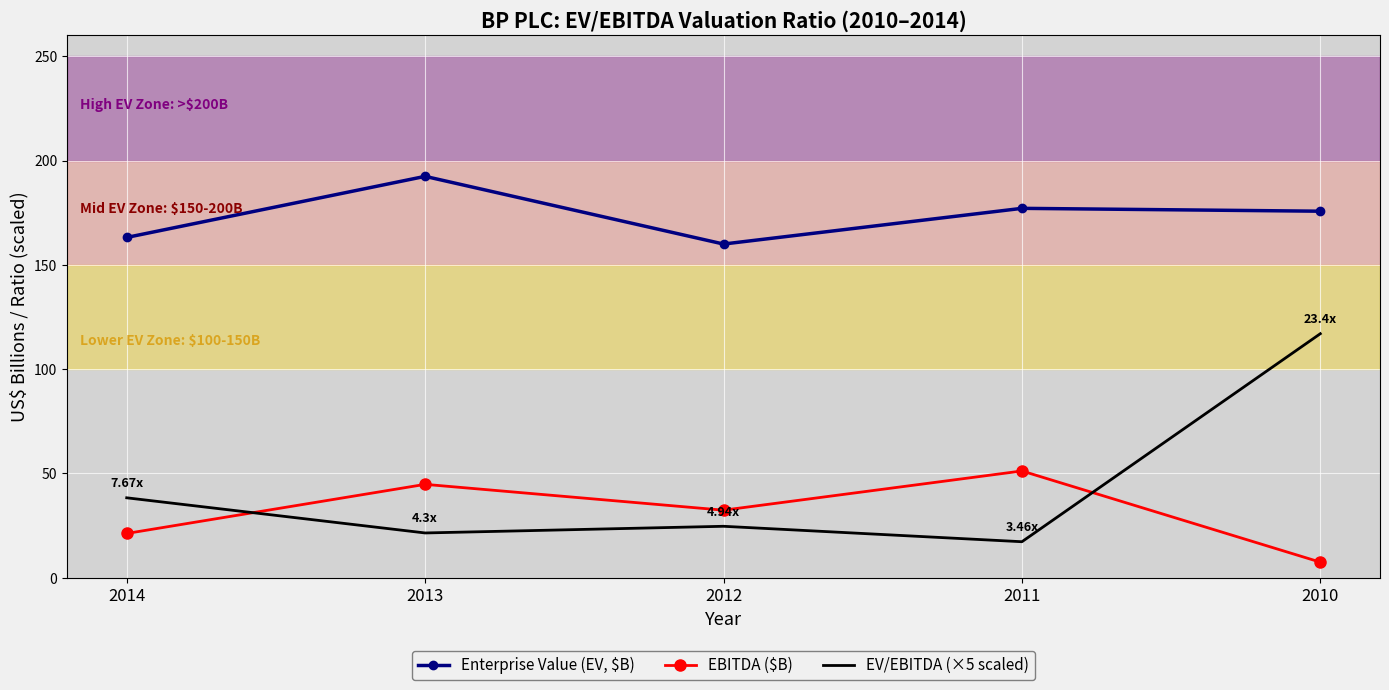

Where does the EBITDA ($B) series first go above 32?

2013